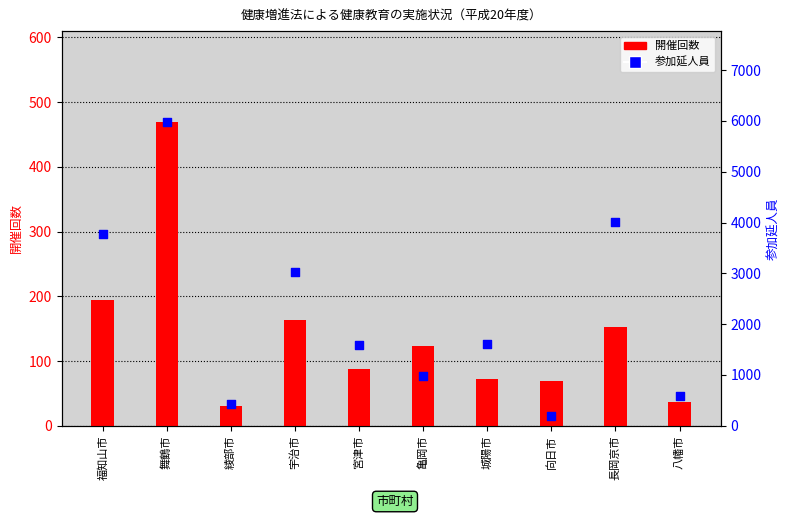

At which category is the sum across all series the highest?

舞鶴市